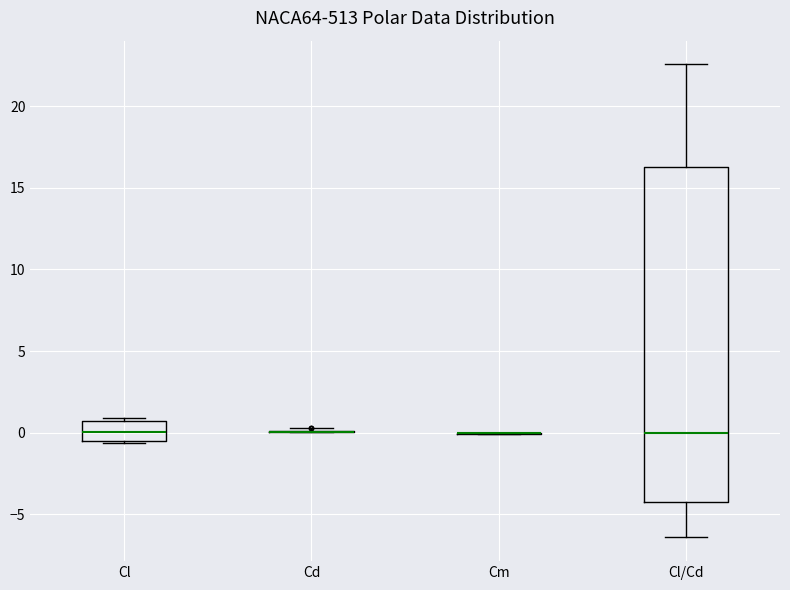

Reading left to right, read every box against the y-axis: the position of its median line, the range the box covers, and the ends of its whiskers. The values are not printed on the chart, so give them approximately, as read against the axis.

Cl: median 0.0, box -0.5 to 0.5, whiskers -0.5 to 1.0
Cd: box collapsed to a line at 0.0, whiskers 0.0 to 0.5
Cm: box collapsed to a line at 0.0, whiskers 0.0 to 0.0
Cl/Cd: median 0.0, box -4.0 to 16.5, whiskers -6.5 to 22.5